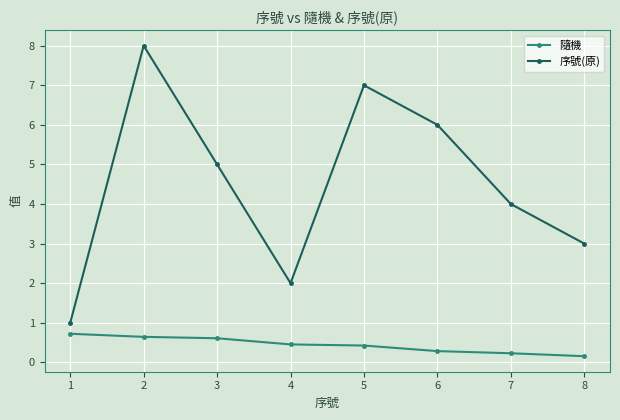

How many data points in 序號(原) are less than 5?

4